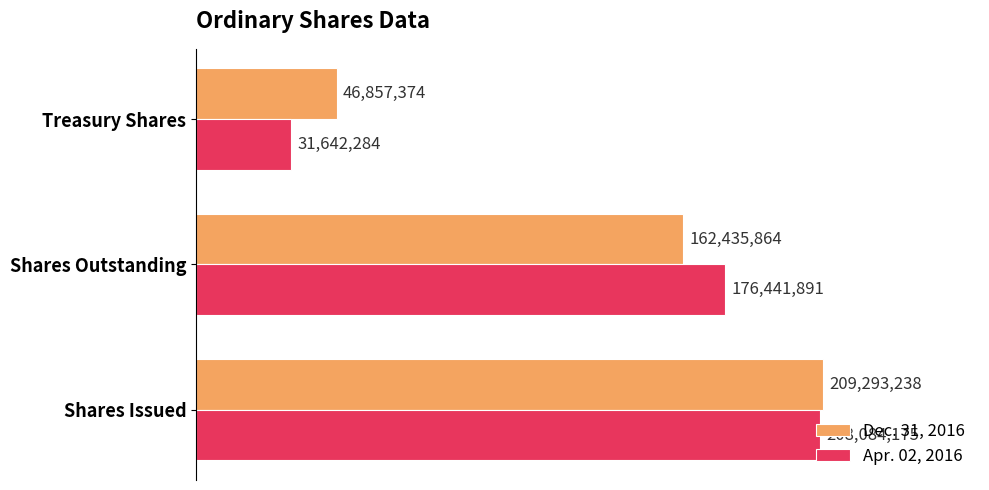

What is the minimum value shown in the chart?

31642284